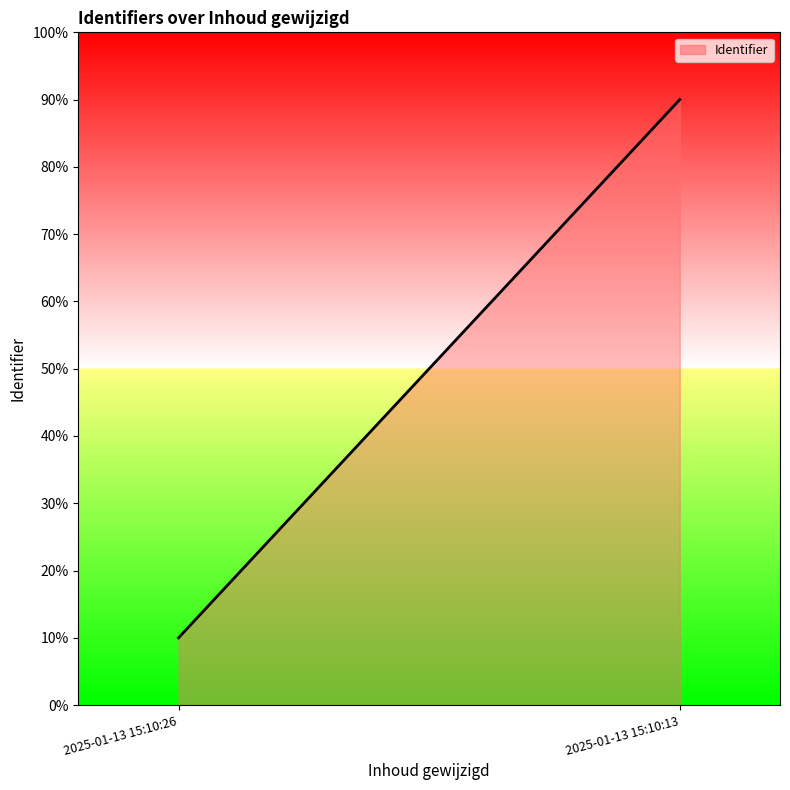

What is the smallest value displayed?

10